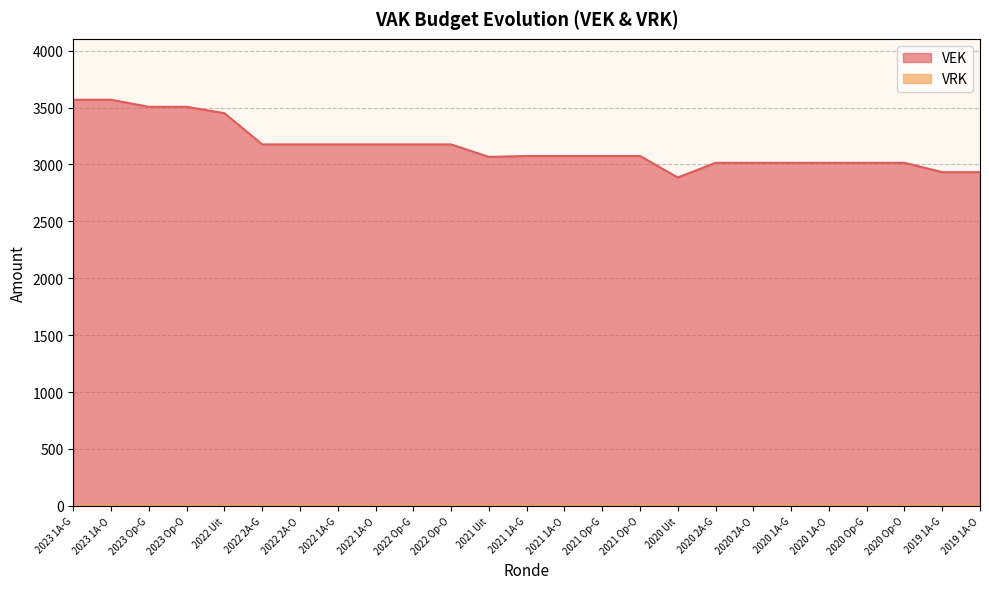

Is it true that VEK equals 1419 at 2022 Uit?

False